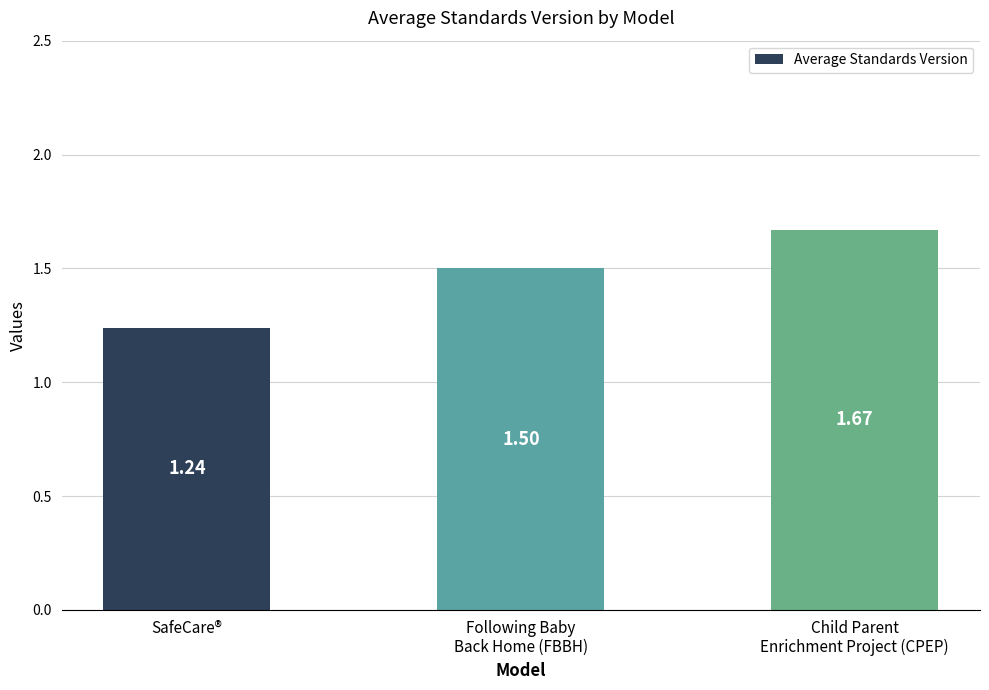

What is the average value?

1.5